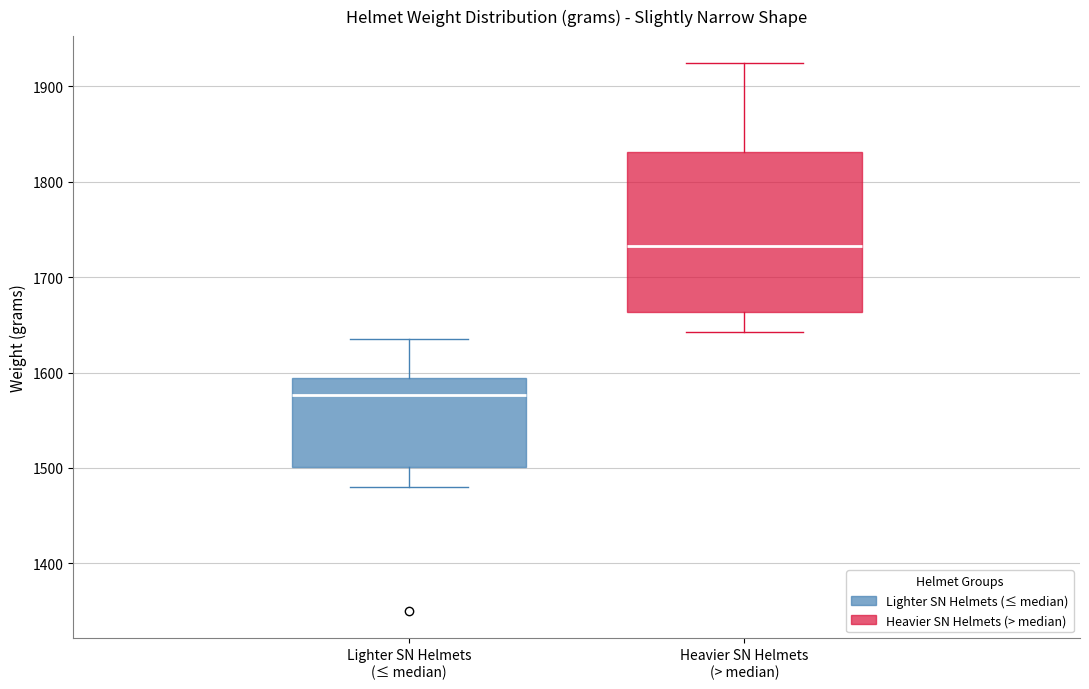

Reading left to right, read every box against the y-axis: the position of its median line, the range the box covers, and the ends of its whiskers. The values are not printed on the chart, so give them approximately, as read against the axis.

Lighter SN Helmets (≤ median): median 1580, box 1500 to 1590, whiskers 1480 to 1640
Heavier SN Helmets (> median): median 1730, box 1660 to 1830, whiskers 1640 to 1920